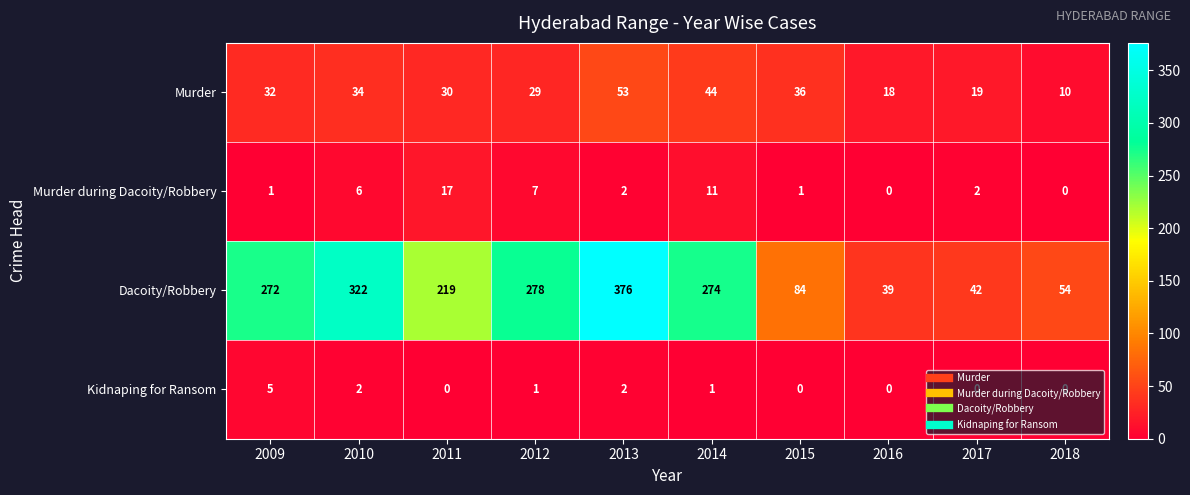

At how many categories does at least one series exceed 9?

10